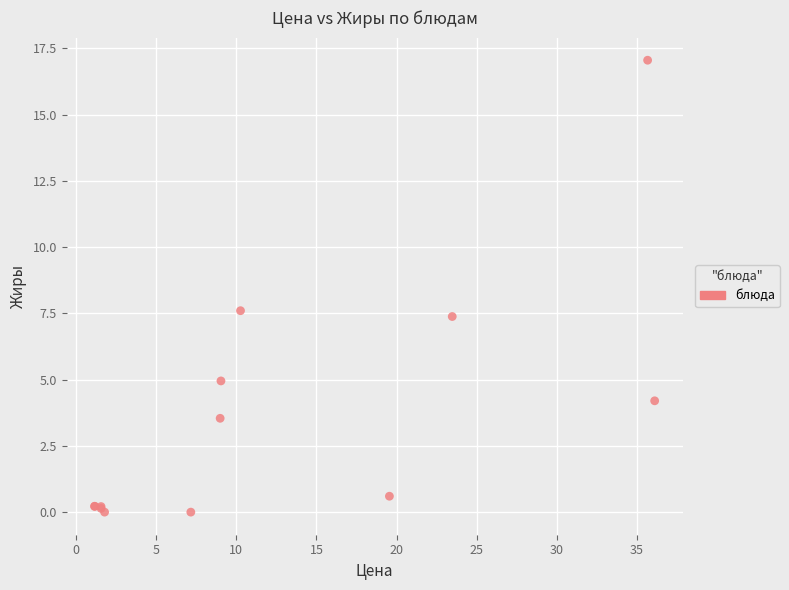

What Y value in the scatter plot is closest to 8?

7.6